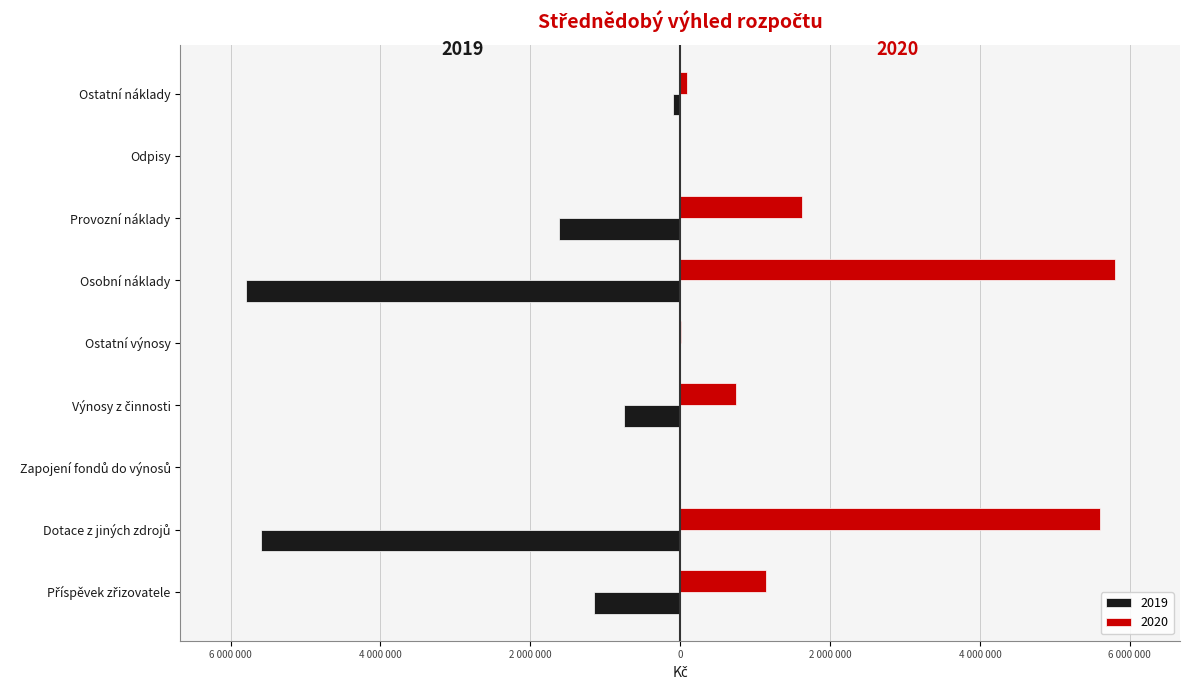

List the labels in order of 2020 value, largest first.

Osobní náklady, Dotace z jiných zdrojů, Provozní náklady, Příspěvek zřizovatele, Výnosy z činnosti, Ostatní náklady, Ostatní výnosy, Zapojení fondů do výnosů, Odpisy